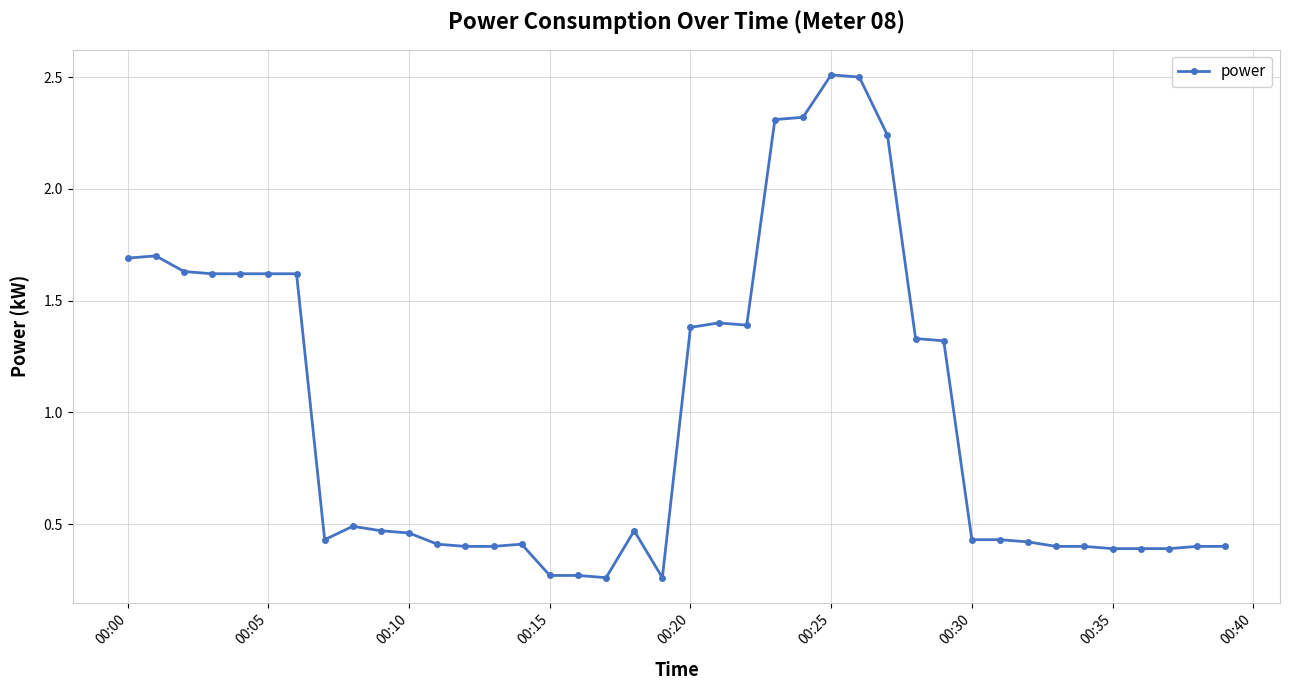

What is the average value?

1.0